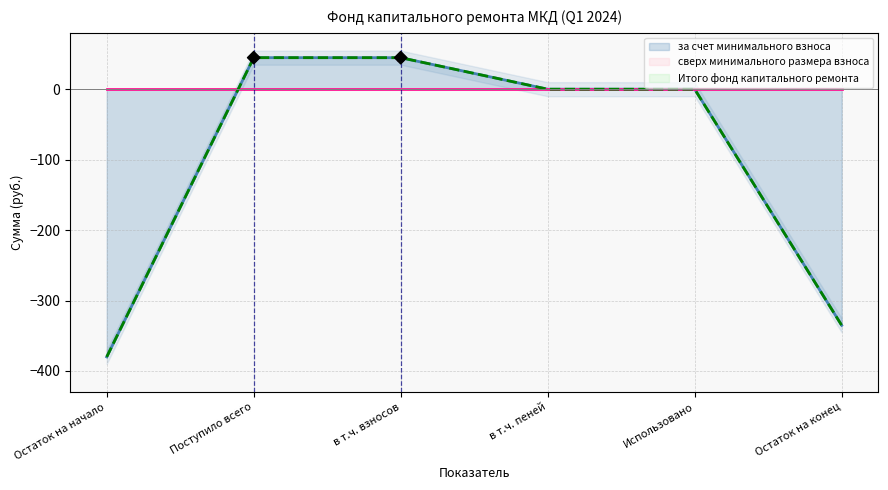

Which series has the largest total across all categories?

сверх минимального размера взноса